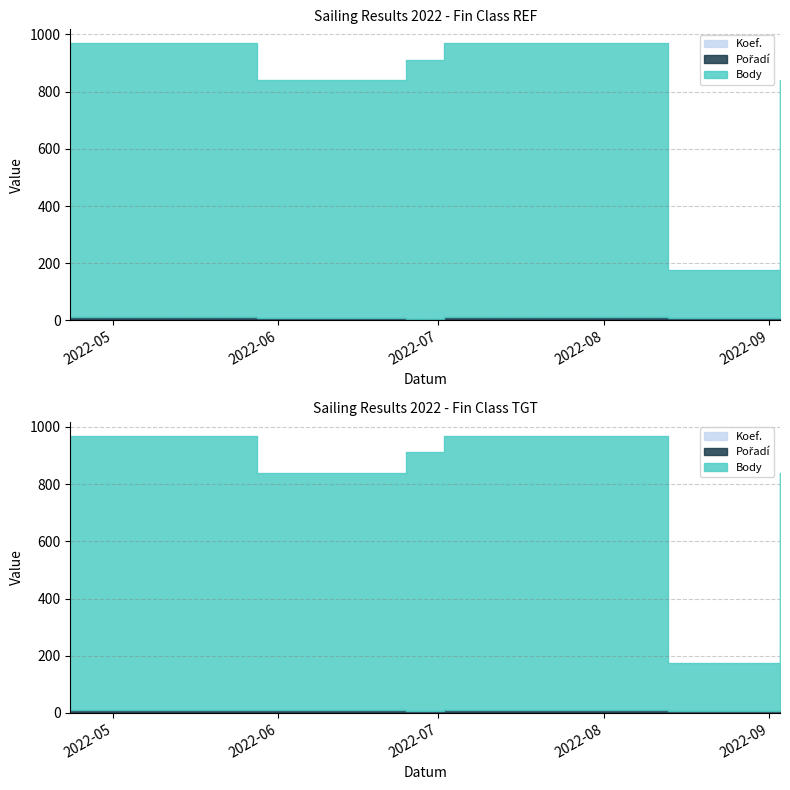

How many lines are shown in the chart?

3